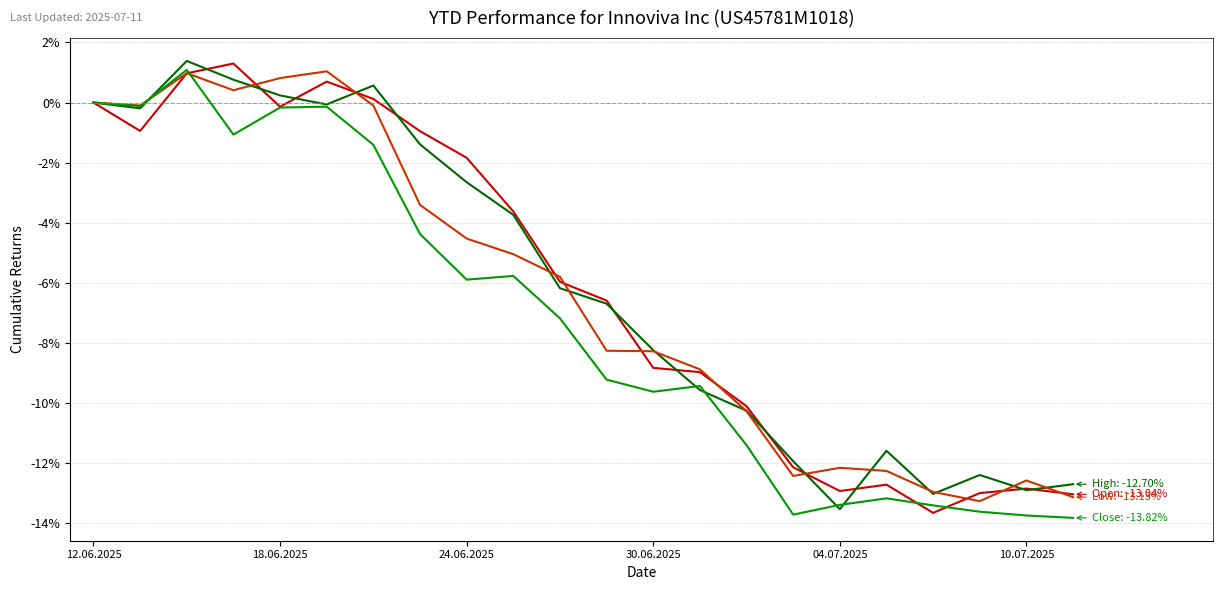

What is the greatest value displayed?

1.4